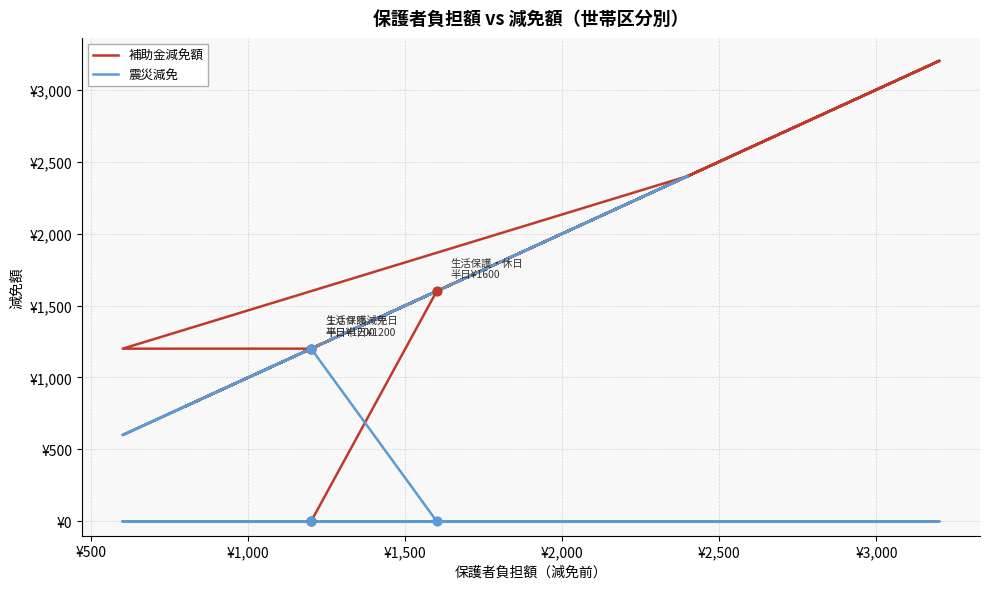

What are all the series names shown in the legend?

補助金減免額, 震災減免